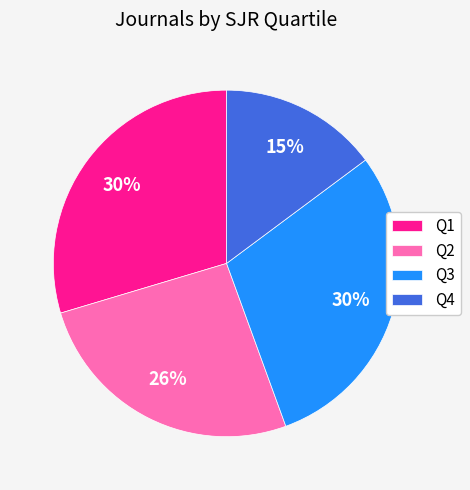

Which has a higher value, Q2 or Q4?

Q2